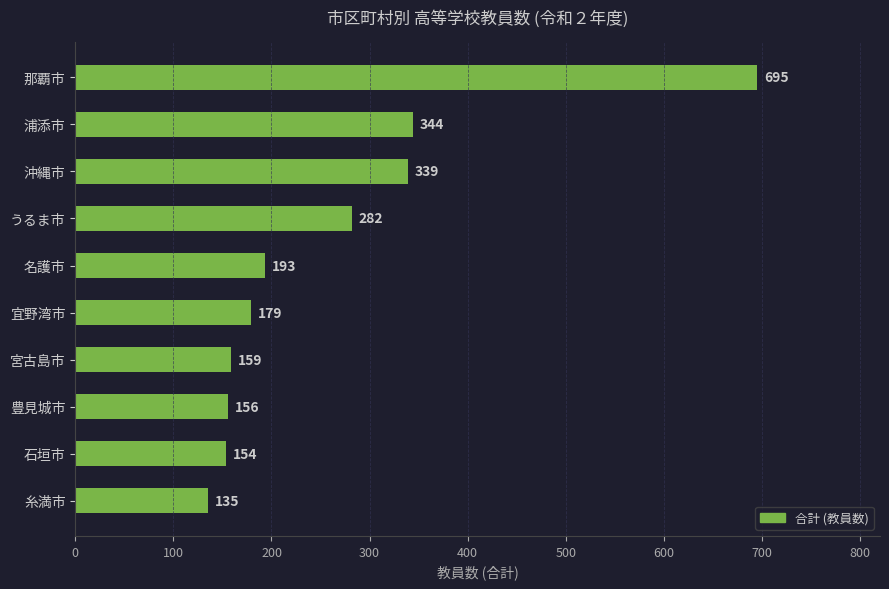

What is the sum of all values?

2636